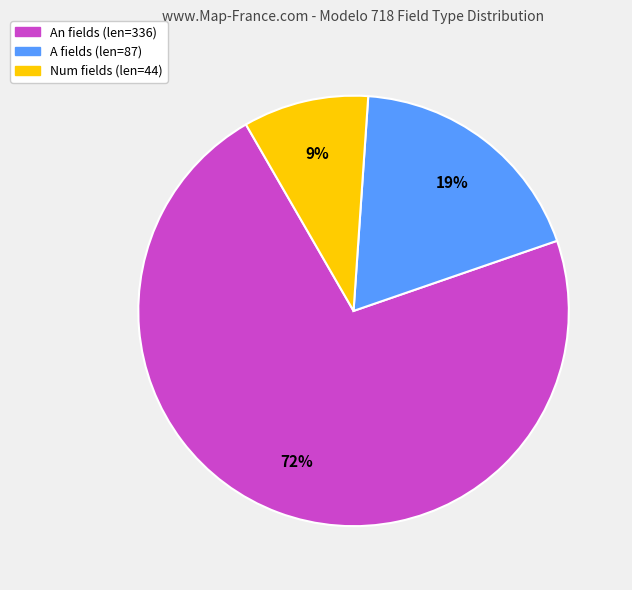

To the nearest percent, what is the average slice percentage?

33%